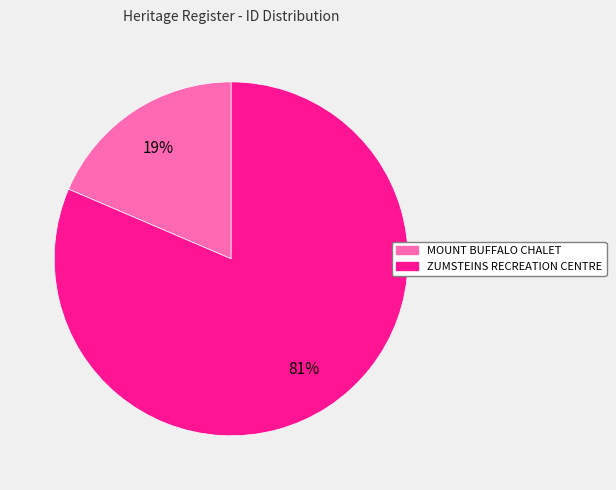

Rank the categories by value from lowest to highest.

MOUNT BUFFALO CHALET, ZUMSTEINS RECREATION CENTRE